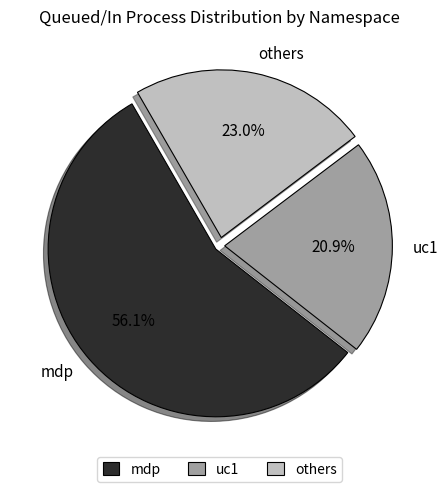

Count the number of slices in the pie.

3